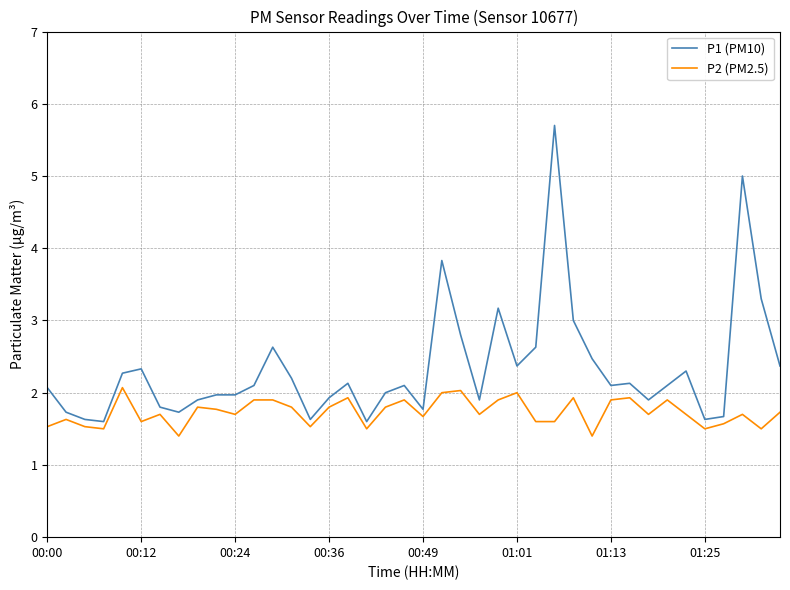

Which series has the largest total across all categories?

P1 (PM10)